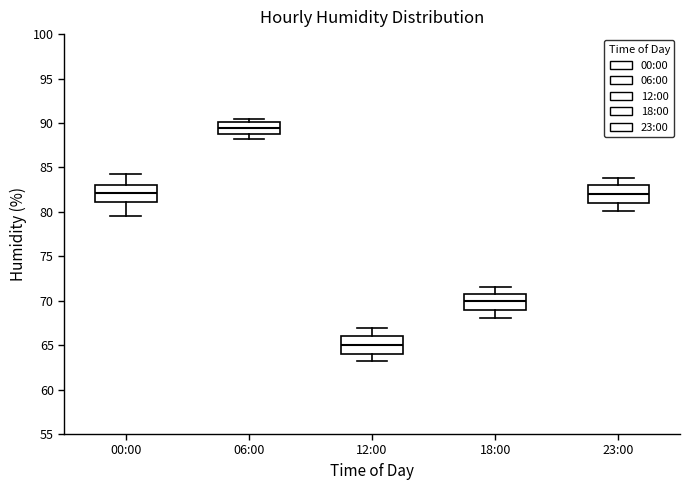

Reading left to right, transcribe this box plot: for each box, give where its median line is, the range the box spans, and where its two whiskers end, as read against the y-axis. The values are not printed on the chart, so give them approximately, as read against the axis.

00:00: median 82.0, box 81.0 to 83.0, whiskers 79.5 to 84.5
06:00: median 89.5, box 89.0 to 90.0, whiskers 88.0 to 90.5
12:00: median 65.0, box 64.0 to 66.0, whiskers 63.0 to 67.0
18:00: median 70.0, box 69.0 to 71.0, whiskers 68.0 to 71.5
23:00: median 82.0, box 81.0 to 83.0, whiskers 80.0 to 84.0